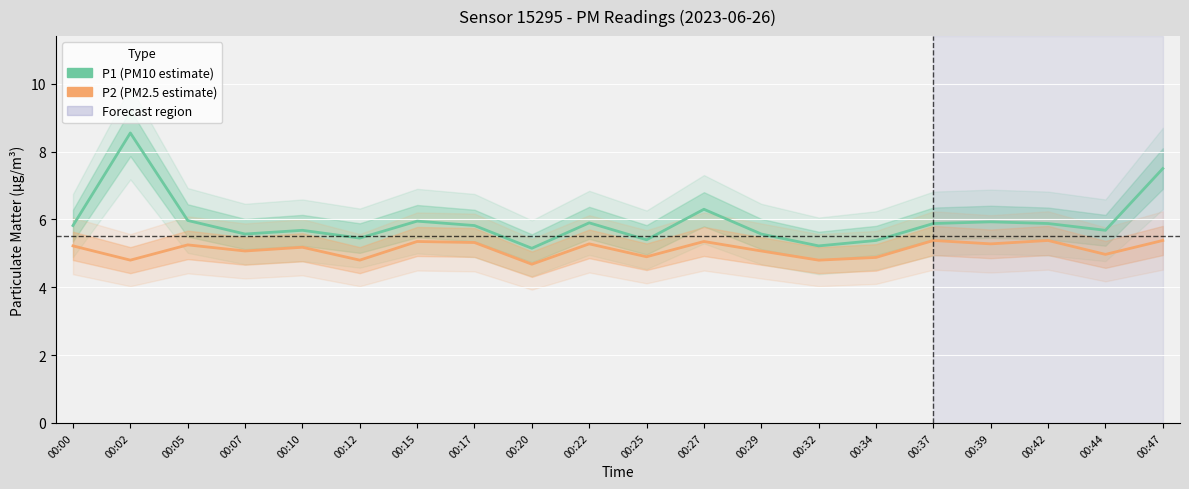

What is the difference between the maximum and second lowest values in the P2 (PM2.5 estimate) series?

0.6